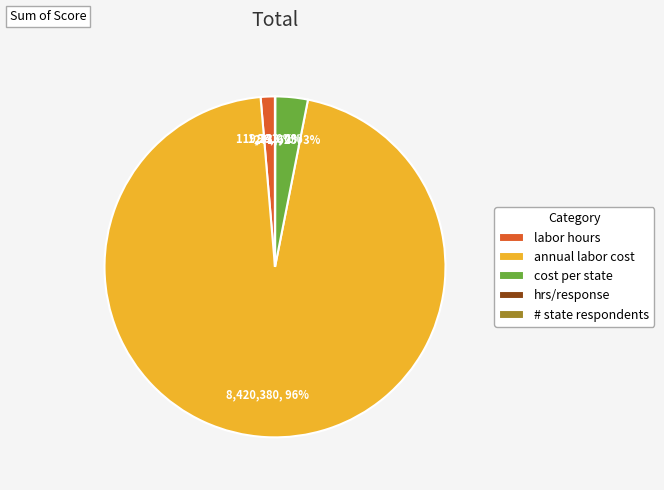

The annual labor cost slice represents 88% of the pie. True or false?

False